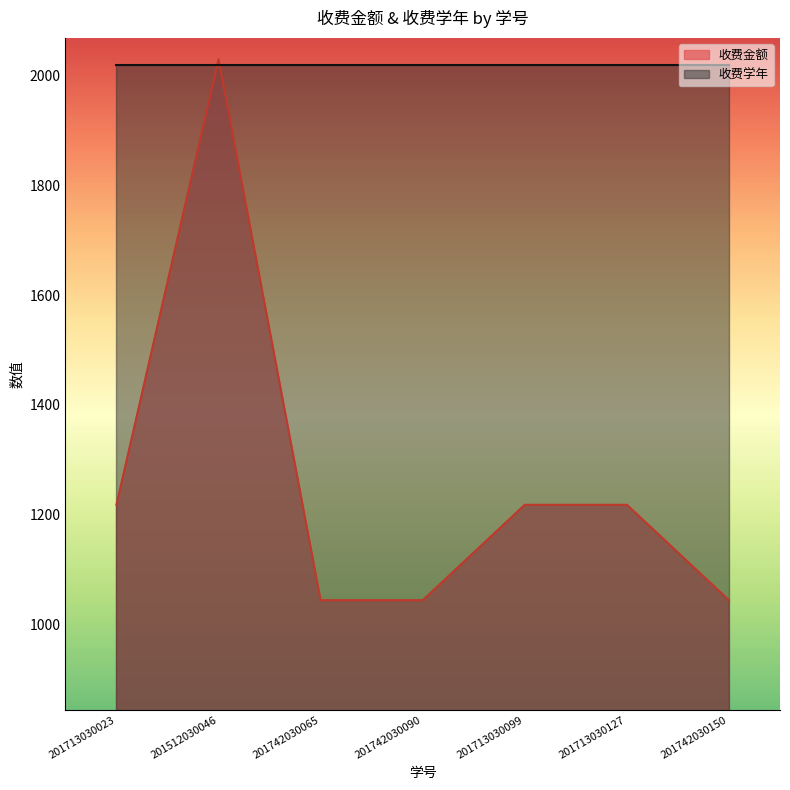

Approximately how many times larger is the value at 201512030046 compared to 201742030150?

1.9